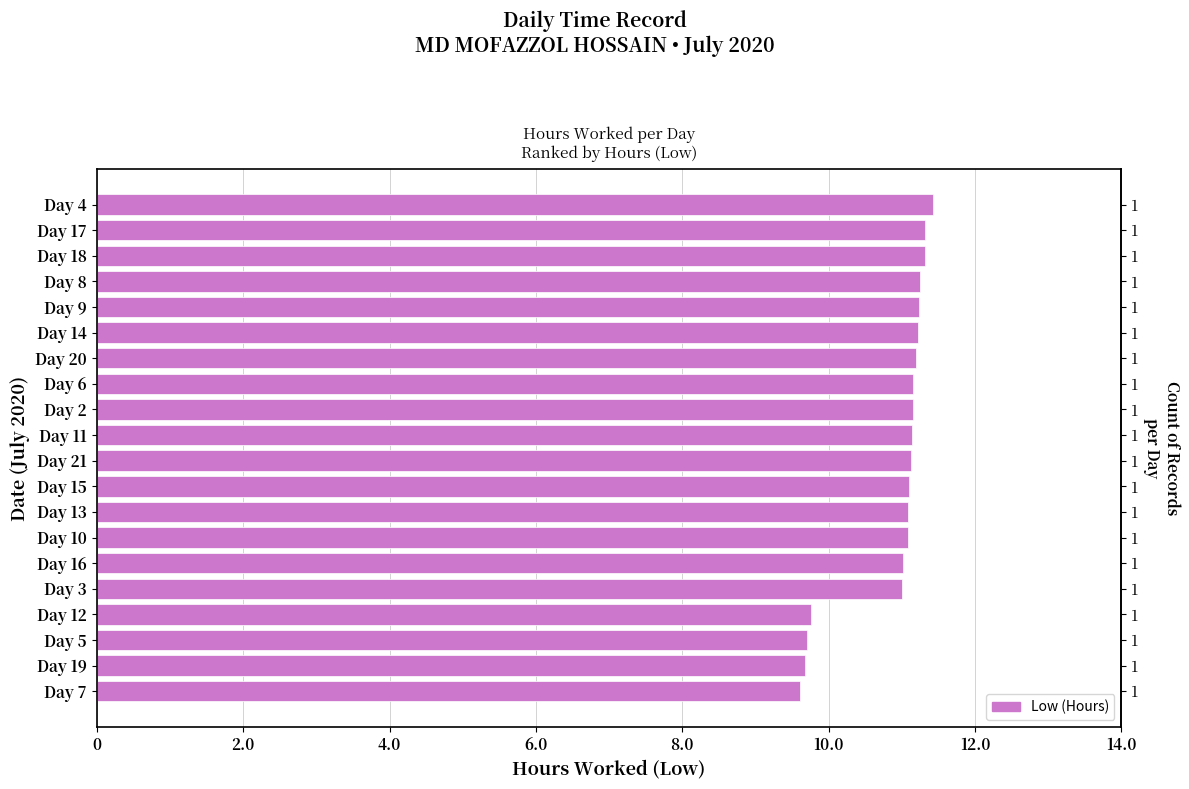

What is the value of the 6th bar from the left?

11.2